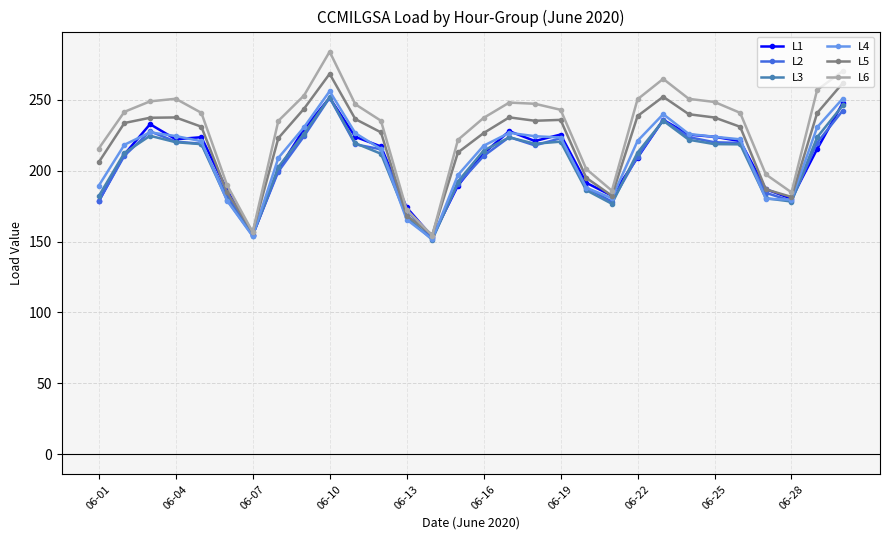

Which series has the widest spread of values?

L6